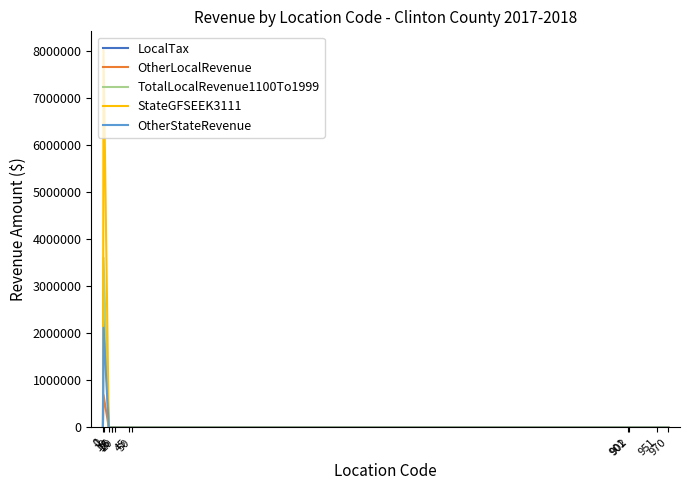

In StateGFSEEK3111, how many points are higher than both neighbors (excluding endpoints)?

1